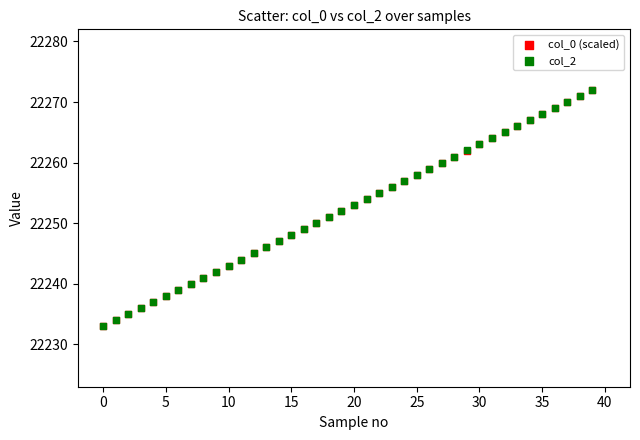

What are all the series names shown in the legend?

col_0 (scaled), col_2